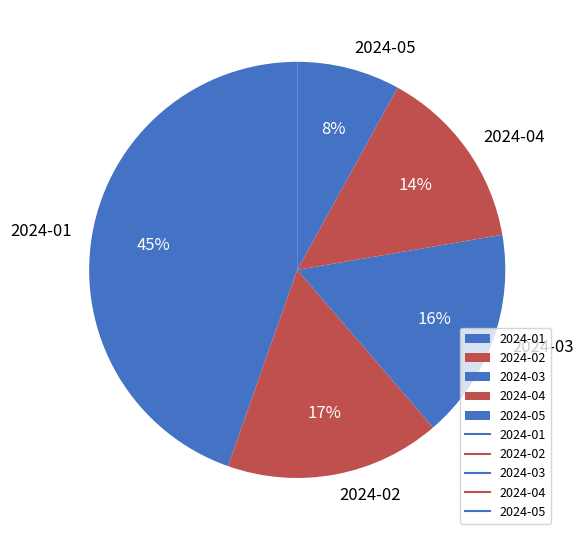

Combined, do 2024-04 and 2024-01 account for over 50%?

Yes